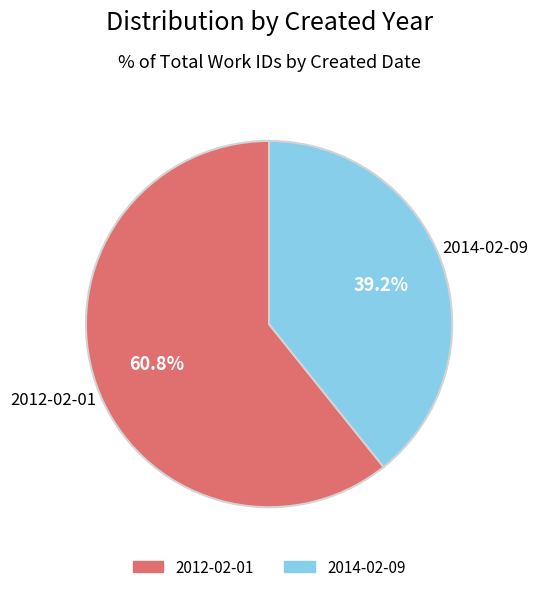

To the nearest percent, what portion does 2012-02-01 represent?

61%